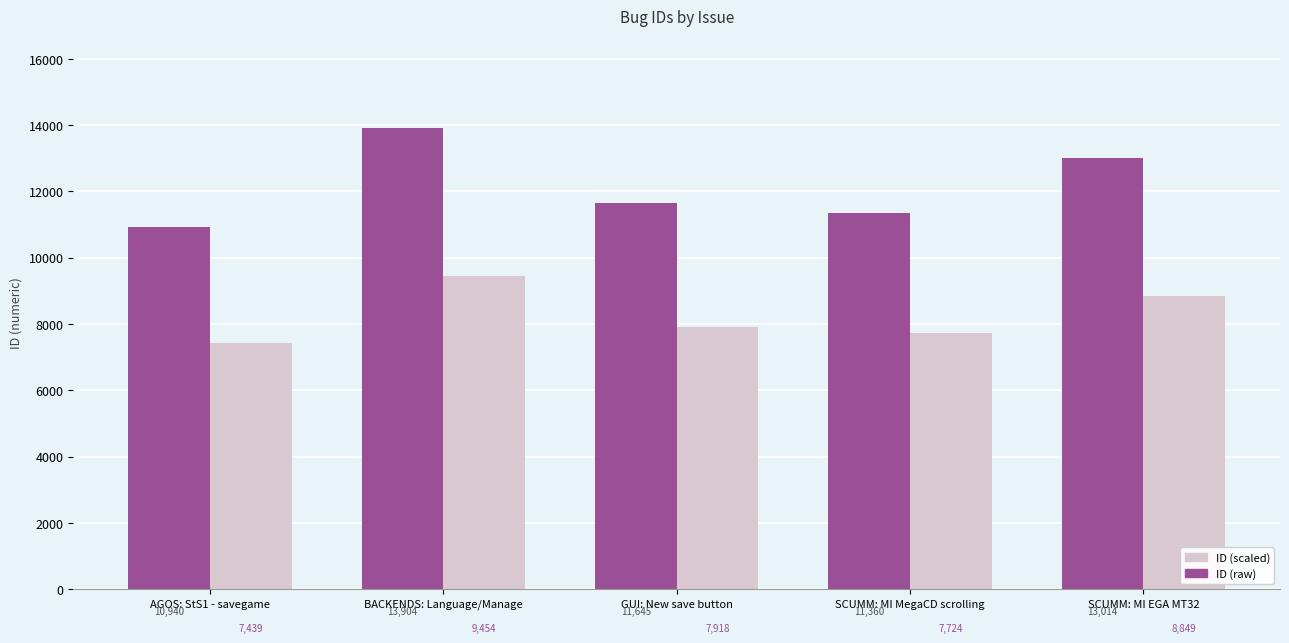

Which label corresponds to the largest value in the chart?

BACKENDS: Language/Manage